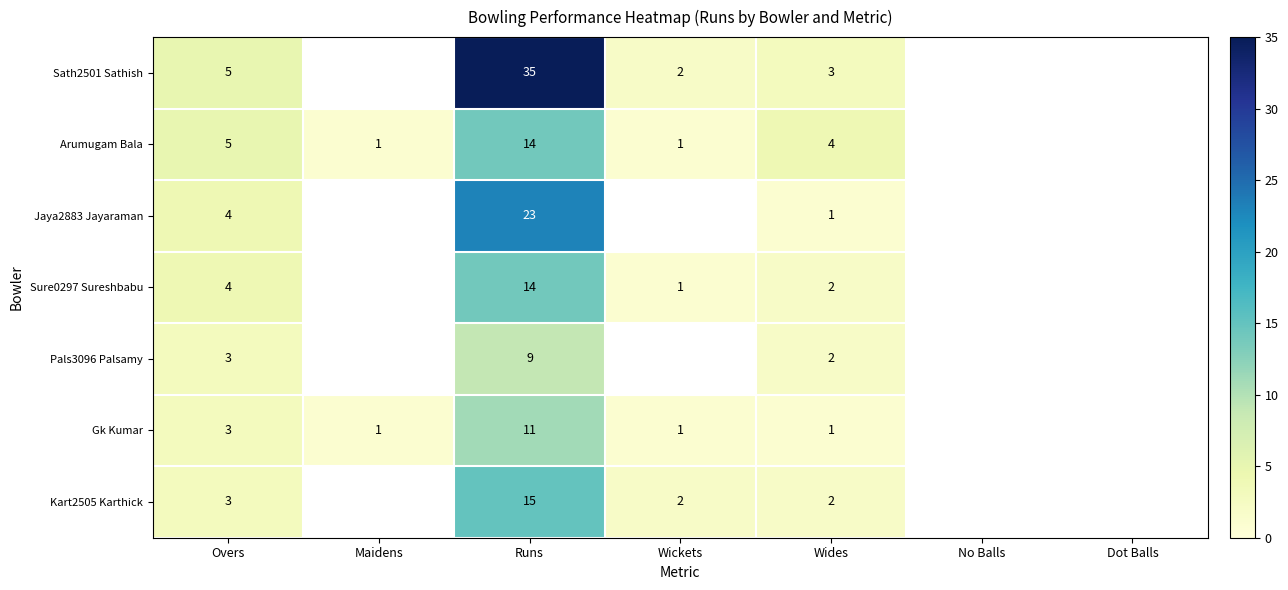

Which label corresponds to the smallest value in the chart?

Maidens